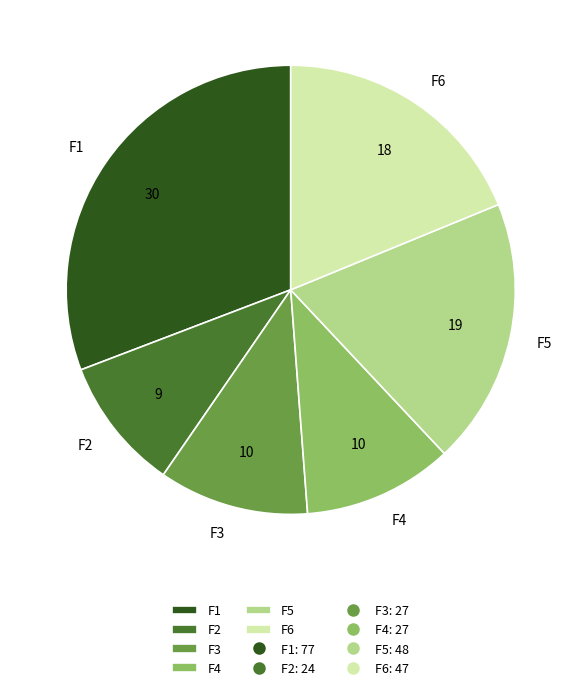

Which slice is the smallest?

F2